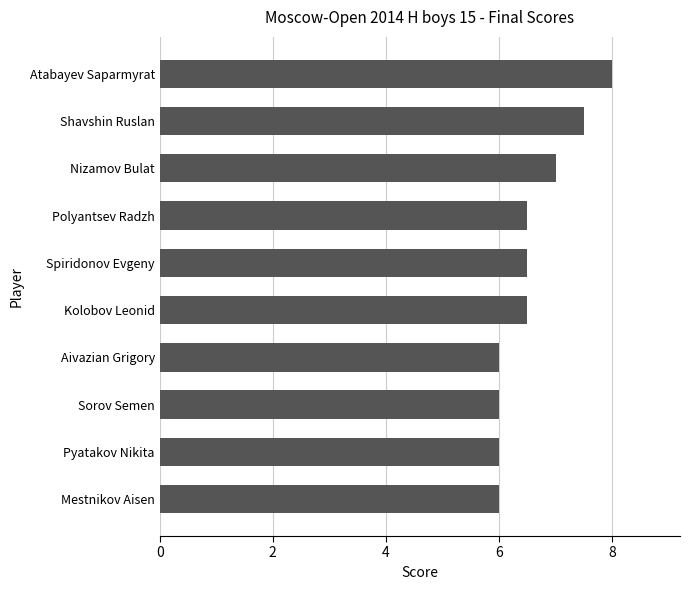

Does the chart contain any negative values?

No